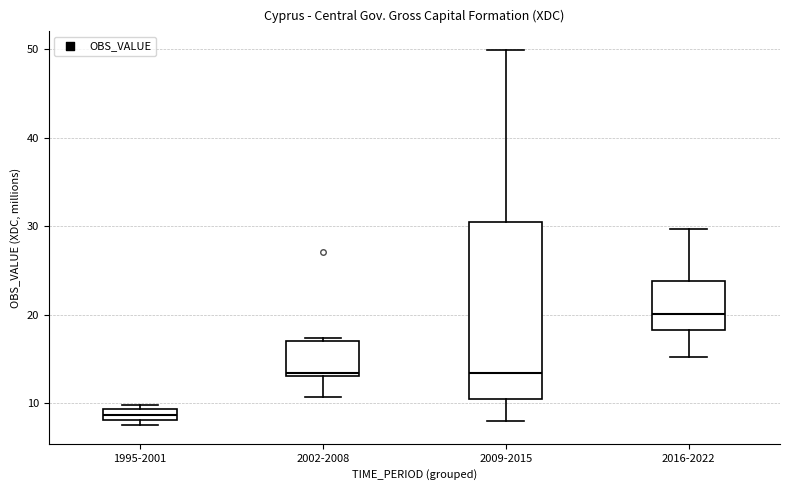

Which box's median line is the highest?

2016-2022